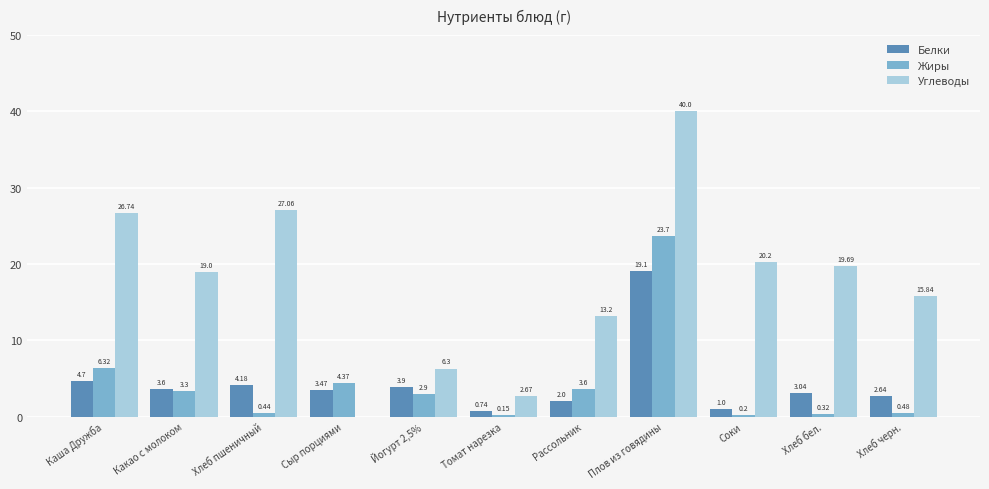

Which label corresponds to the largest value in the chart?

Плов из говядины